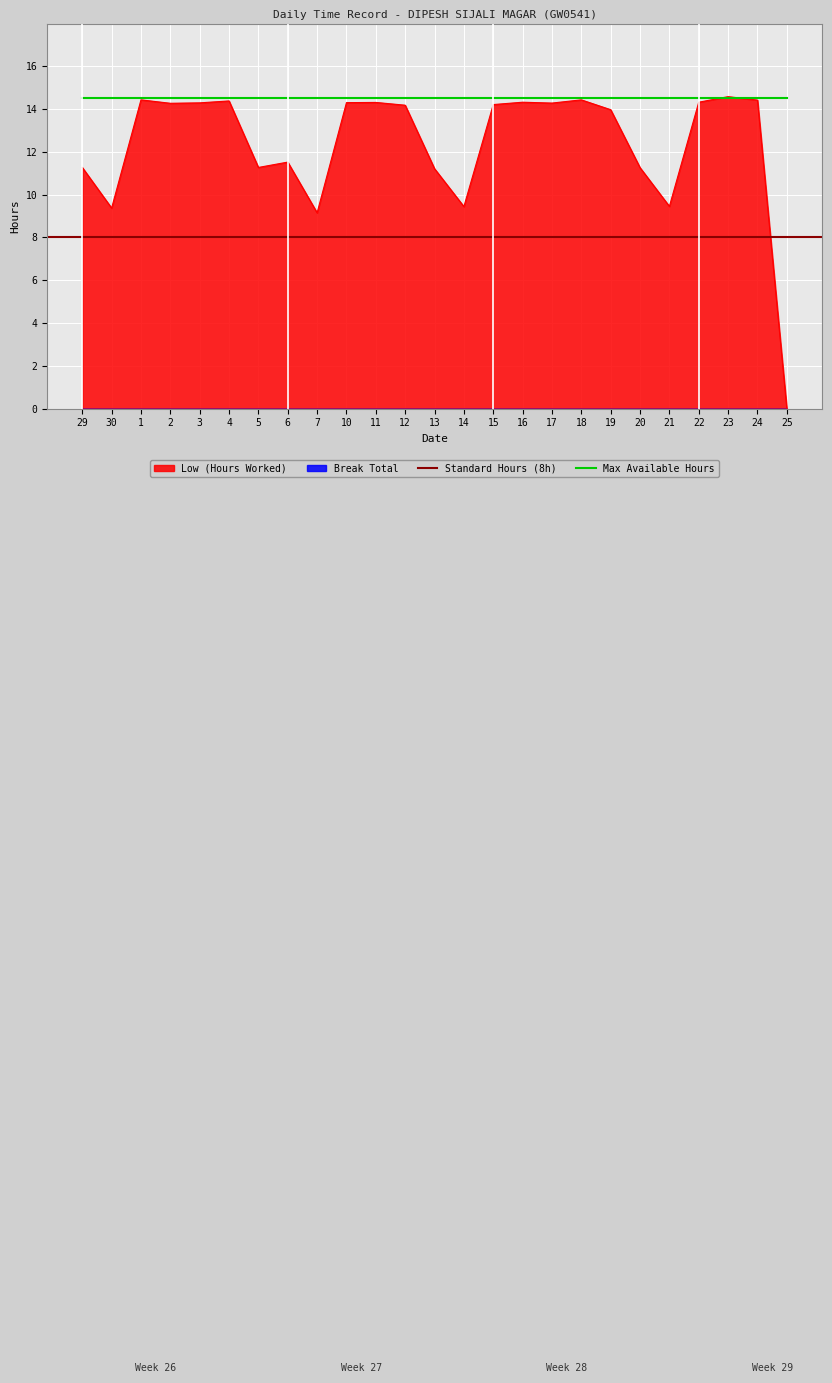

What is the change in value from 30 to 24?

+5.1